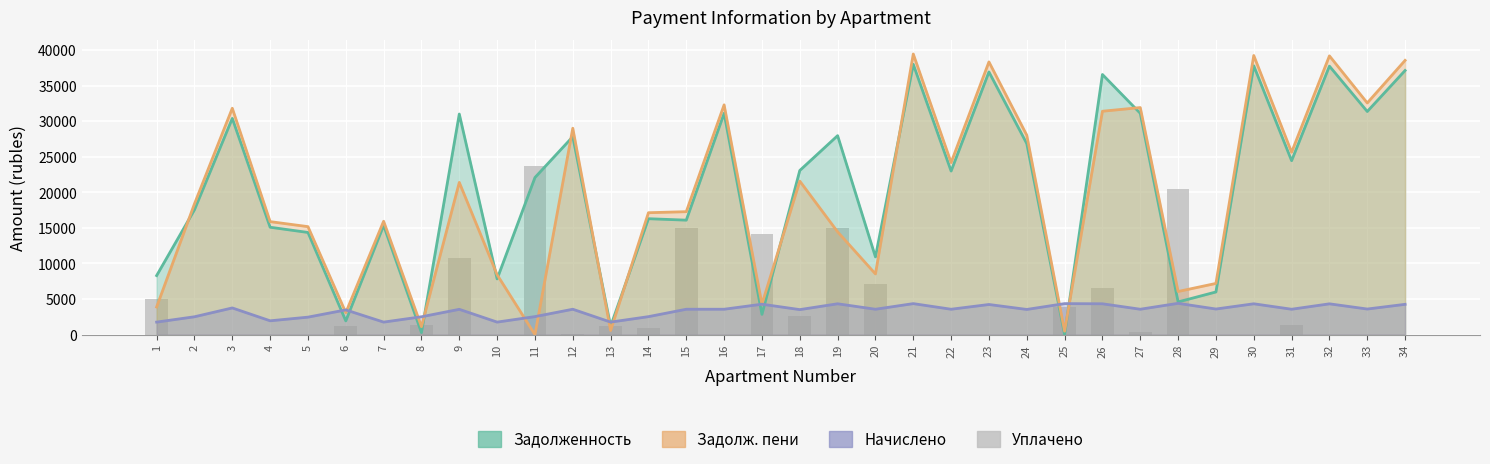

Count the number of categories in the chart.

34